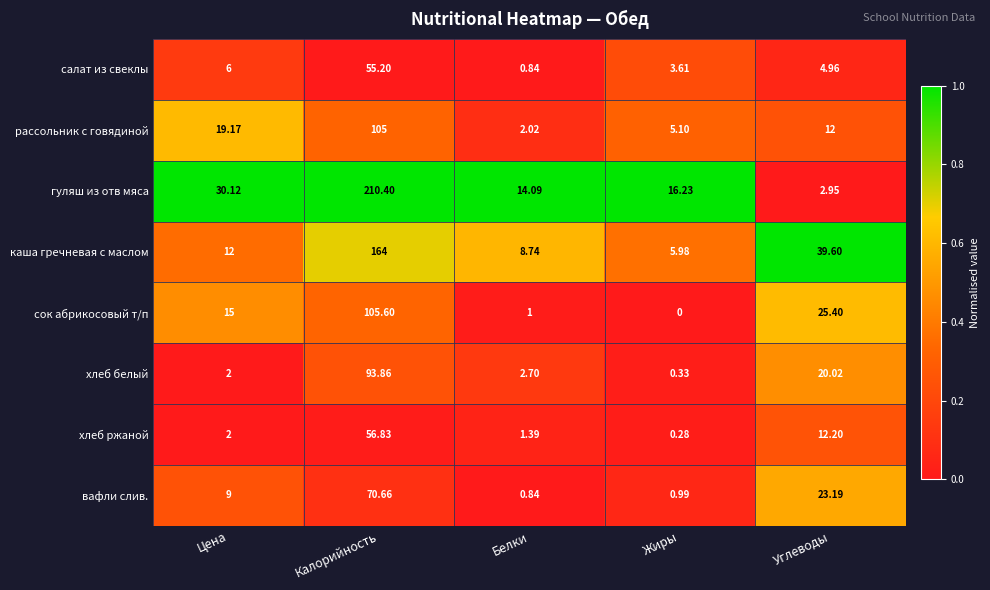

Which series changed the most between Цена and Жиры?

сок абрикосовый т/п